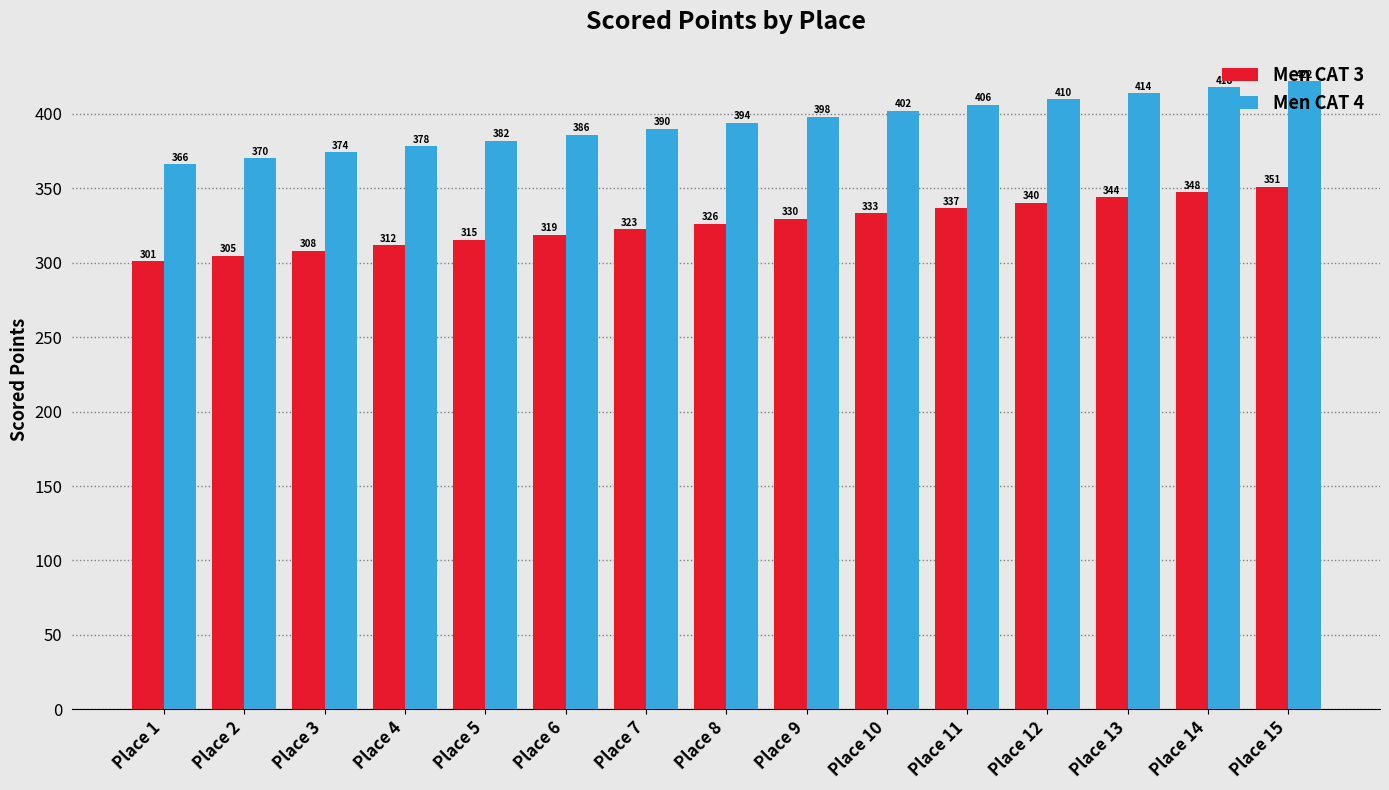

Is the value of Men CAT 3 at Place 8 greater than the value of Men CAT 4 at Place 6?

No